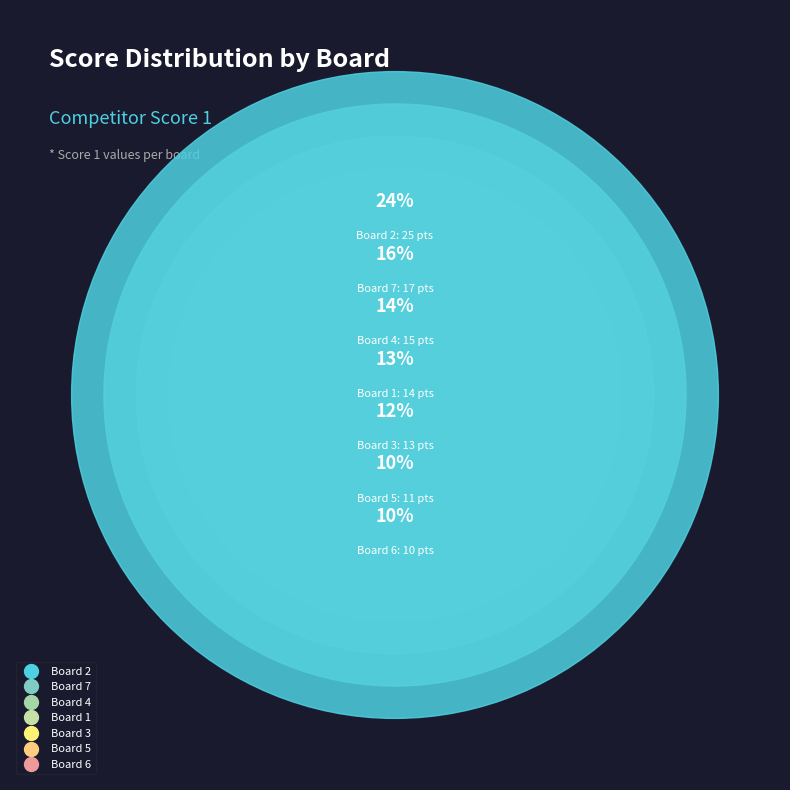

To the nearest percent, what is the average slice percentage?

14%